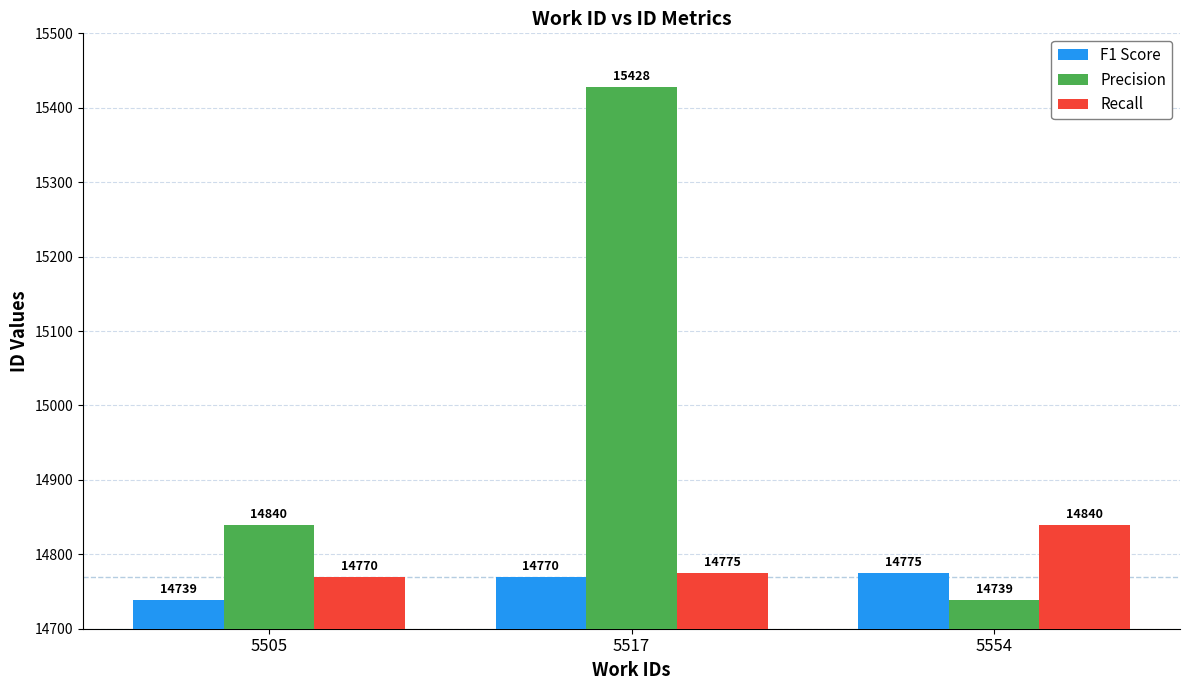

Reading left to right, extract all data points from this chart.

F1 Score: 14739	14770	14775
Precision: 14840	15428	14739
Recall: 14770	14775	14840